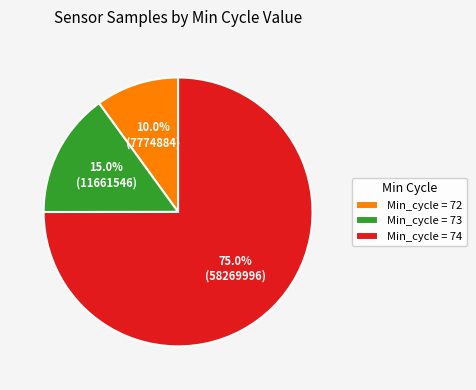

What percentage do Min_cycle = 74 and Min_cycle = 73 together represent?

90.0%